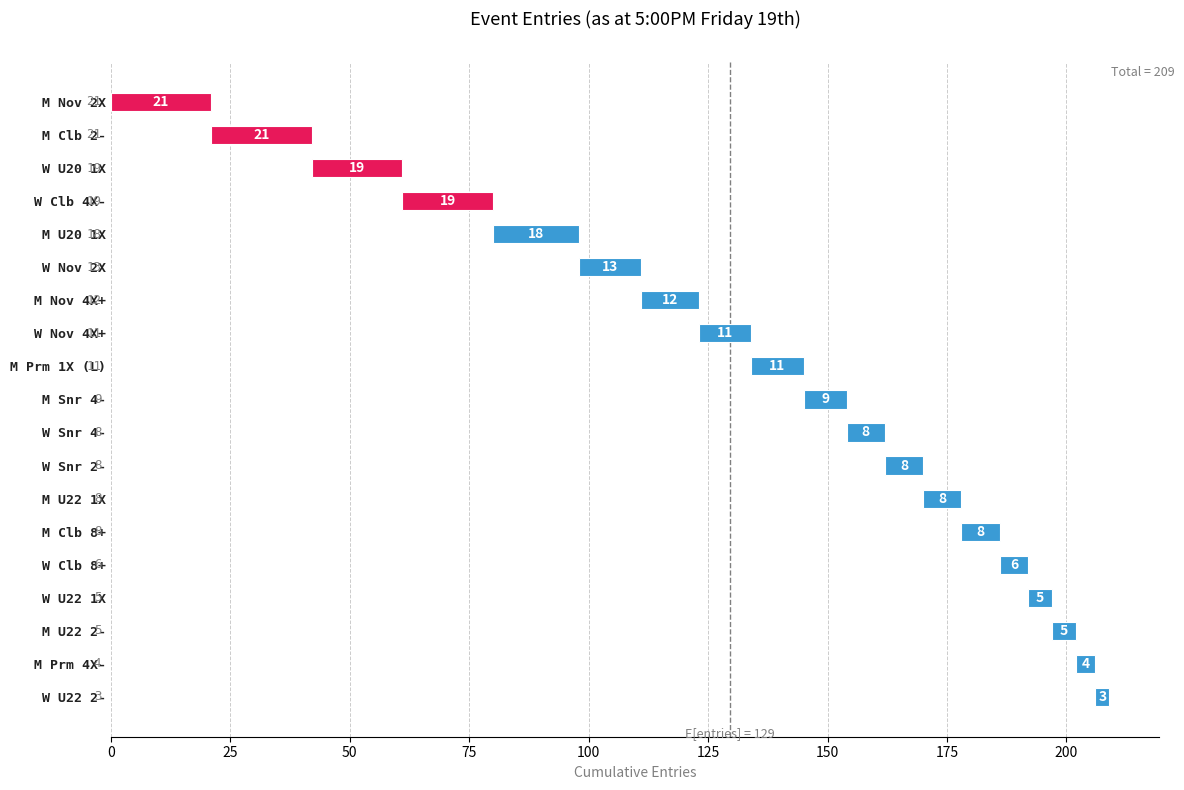

What is the difference between the maximum and minimum values?

18